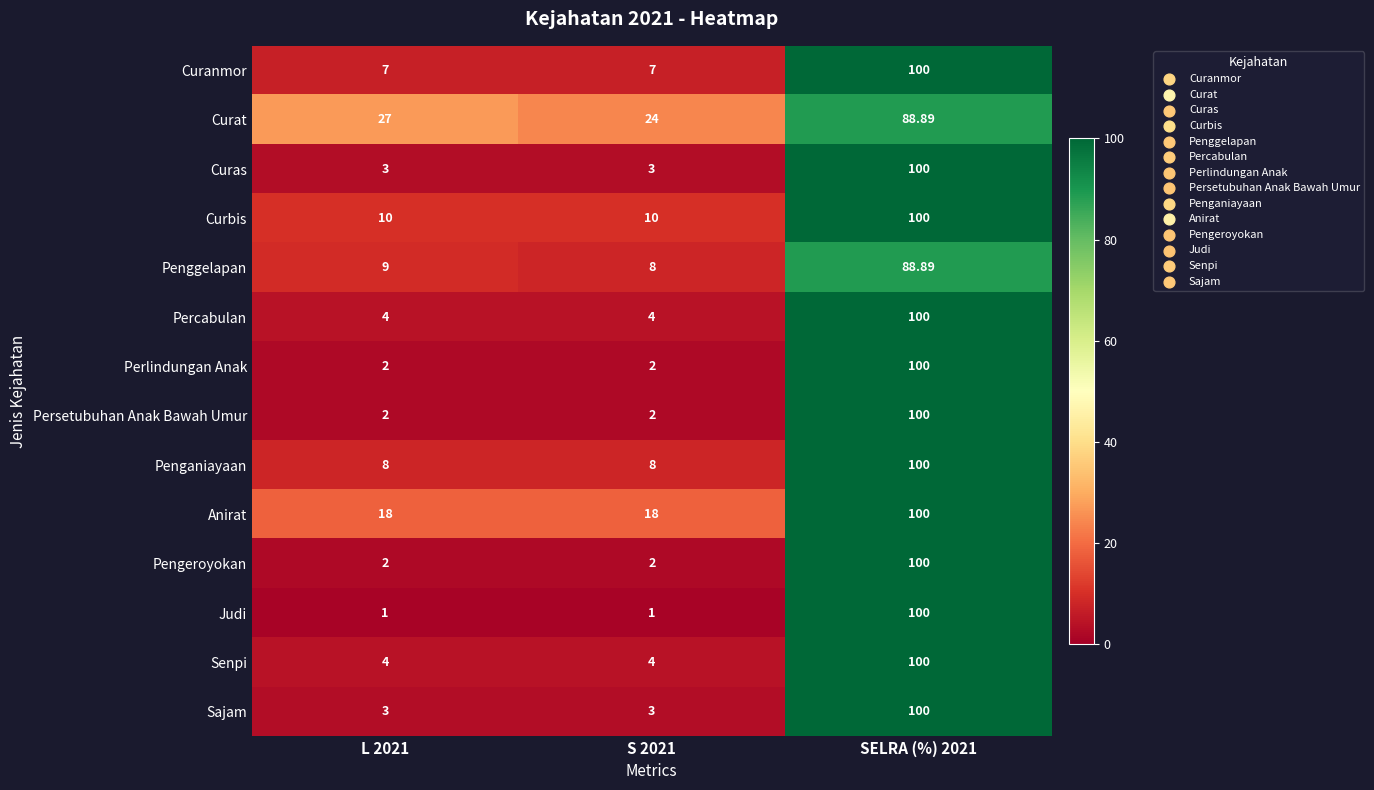

Which series has the widest spread of values?

Judi